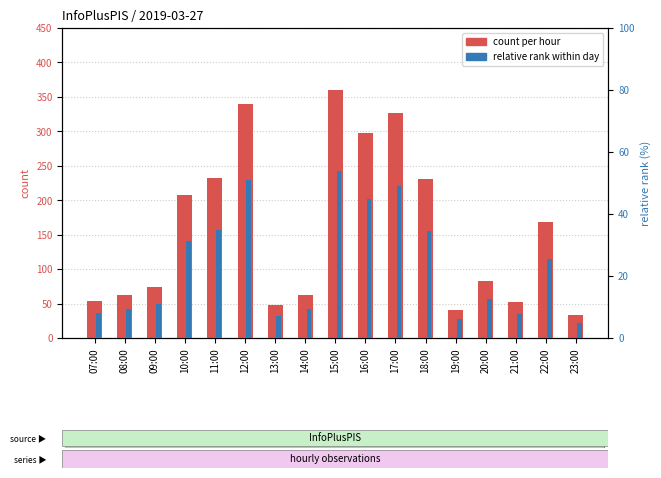

Reading left to right, what are all the values shown in this chart?

count per hour: 07:00=53.0	08:00=63.0	09:00=74.0	10:00=208.0	11:00=232.0	12:00=340.0	13:00=48.0	14:00=63.0	15:00=360.0	16:00=298.0	17:00=327.0	18:00=231.0	19:00=40.0	20:00=83.0	21:00=52.0	22:00=169.0	23:00=33.0
relative rank: 07:00=7.9	08:00=9.4	09:00=11.1	10:00=31.2	11:00=34.8	12:00=51.0	13:00=7.2	14:00=9.4	15:00=54.0	16:00=44.7	17:00=49.0	18:00=34.6	19:00=6.0	20:00=12.4	21:00=7.8	22:00=25.3	23:00=5.0